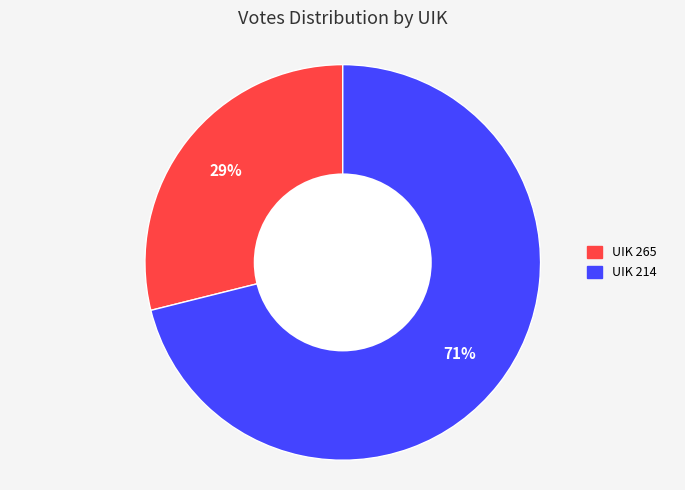

How many segments does this pie chart have?

2